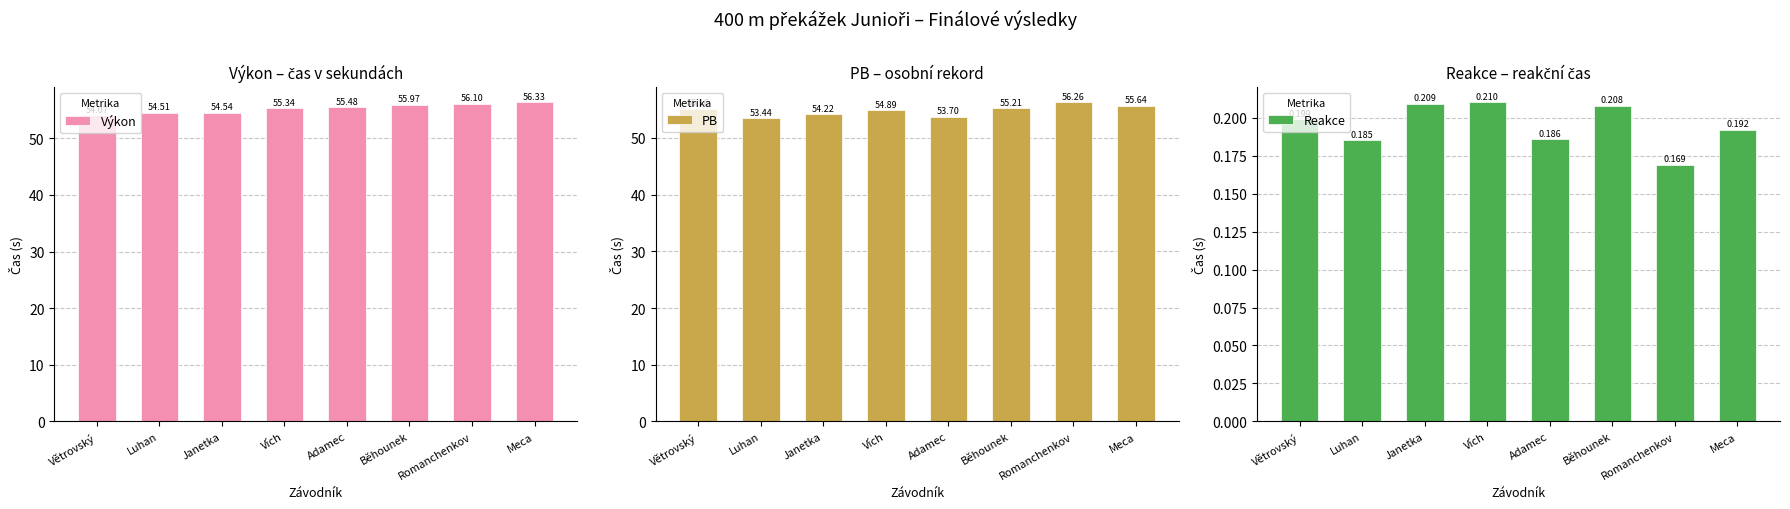

Reading left to right, list all the values displayed in this chart.

Výkon: 54.1	54.5	54.5	55.3	55.5	56.0	56.1	56.3
PB: 55.2	53.4	54.2	54.9	53.7	55.2	56.3	55.6
Reakce: 0.2	0.2	0.2	0.2	0.2	0.2	0.2	0.2